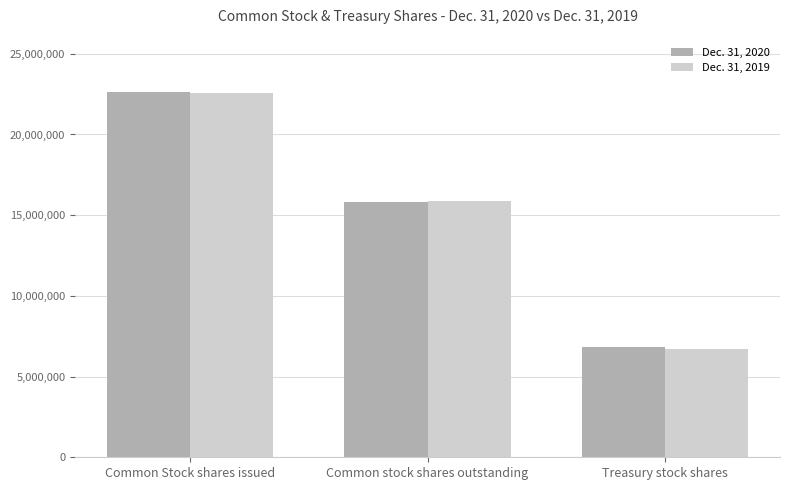

Reading left to right, transcribe all the data shown in this chart.

Dec. 31, 2020: 22647455	15812169	6835286
Dec. 31, 2019: 22550827	15868304	6682523